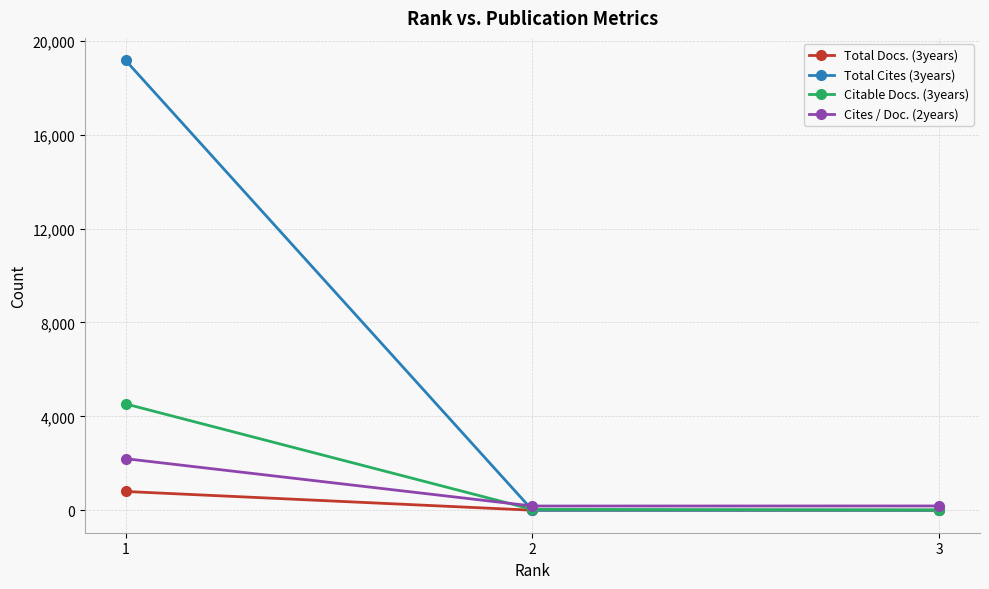

Count the number of data series in this chart.

4